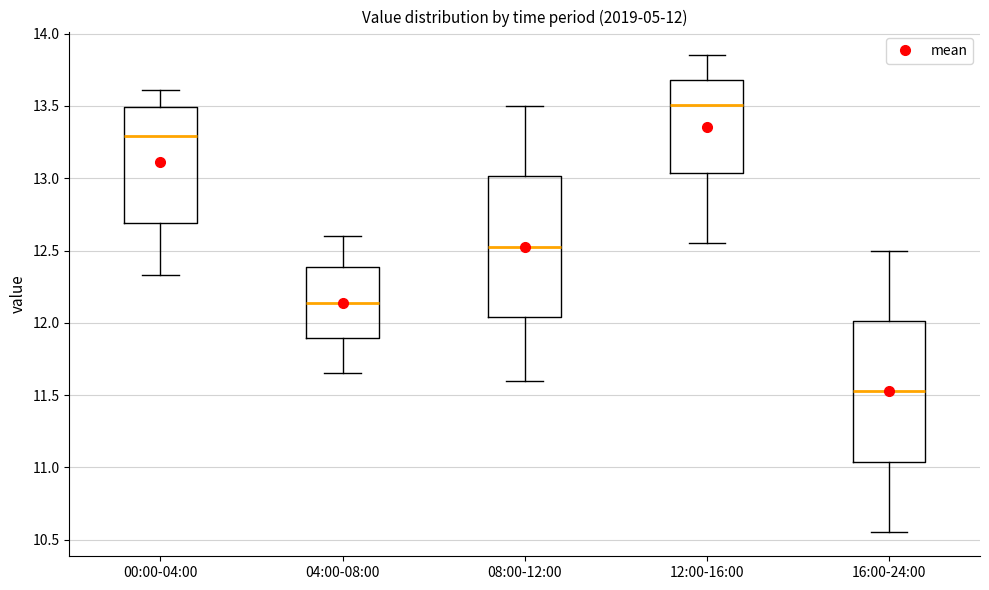

Which box has the lowest median line?

16:00-24:00